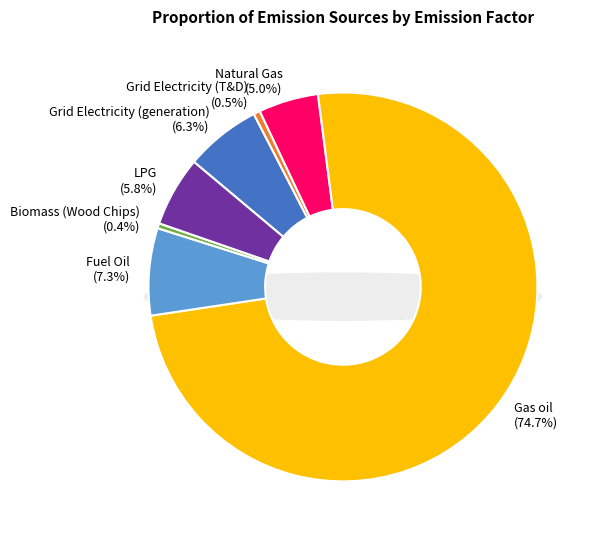

Which slice is the largest?

Gas oil